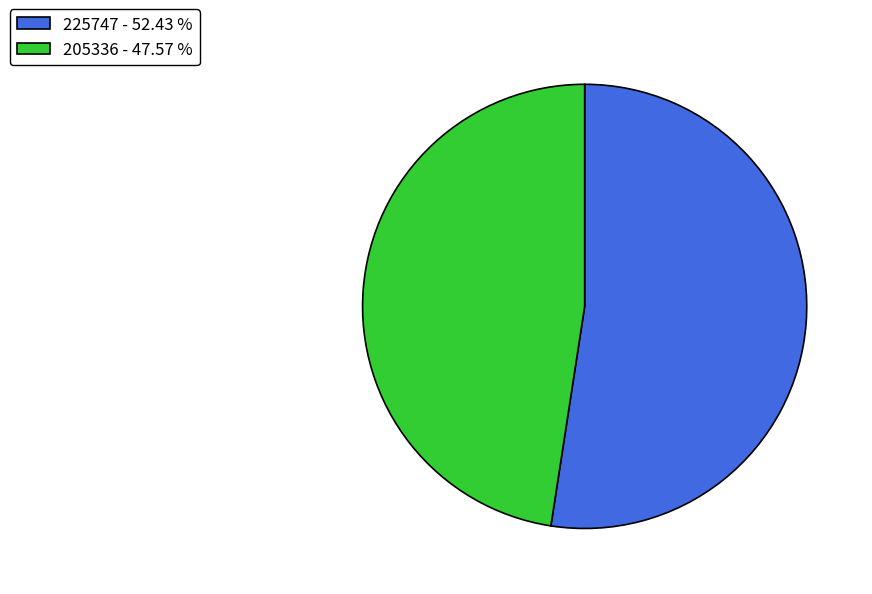

Which slice is the largest?

225747